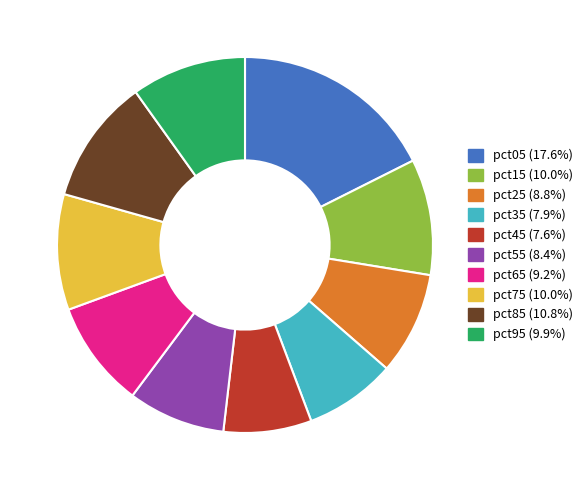

Does pct35 represent more than half of the total?

No